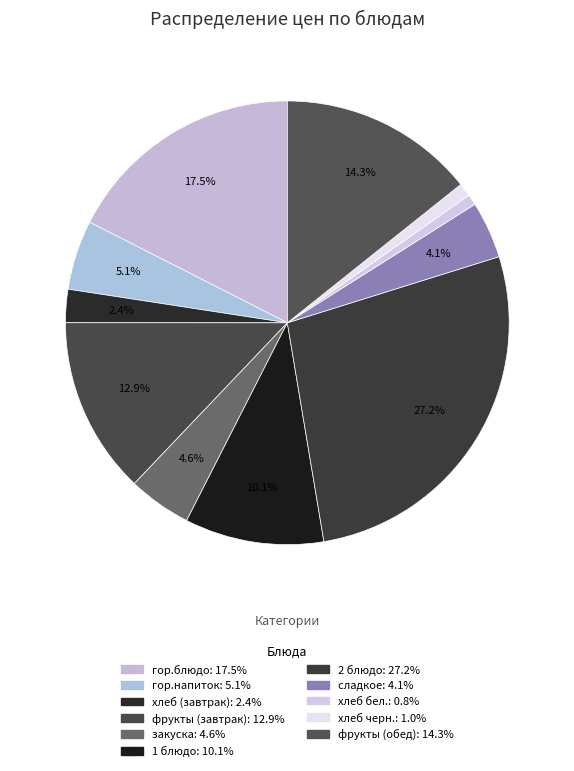

Which slice is the smallest?

хлеб бел.